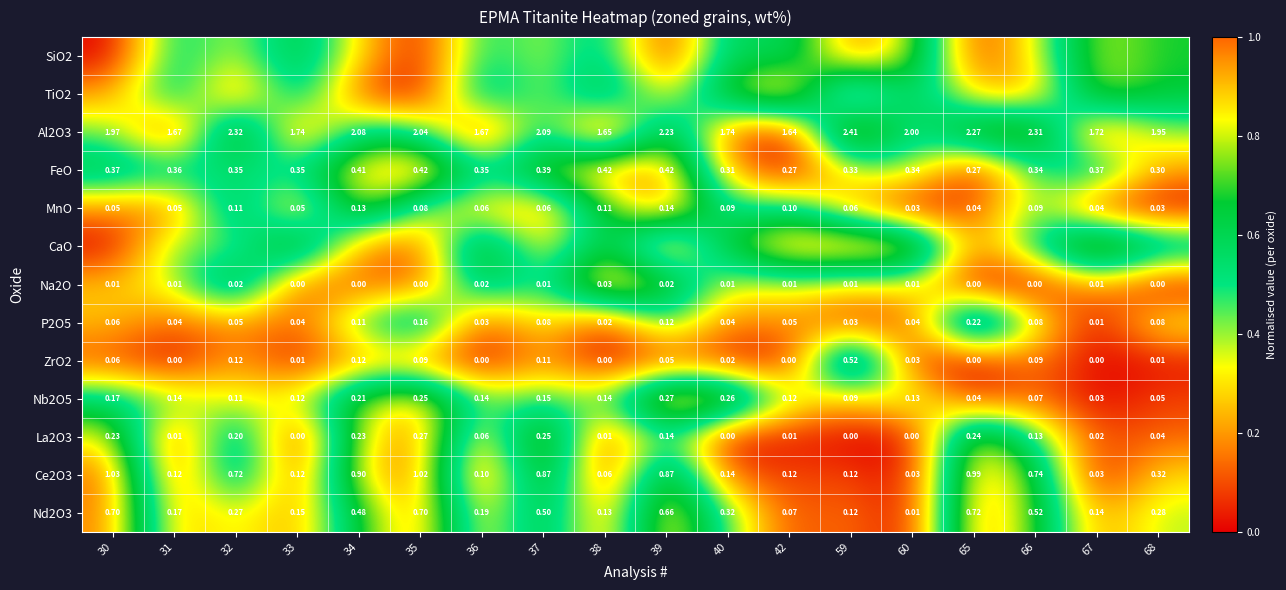

Is the value of Na2O at 39 greater than the value of FeO at 36?

No